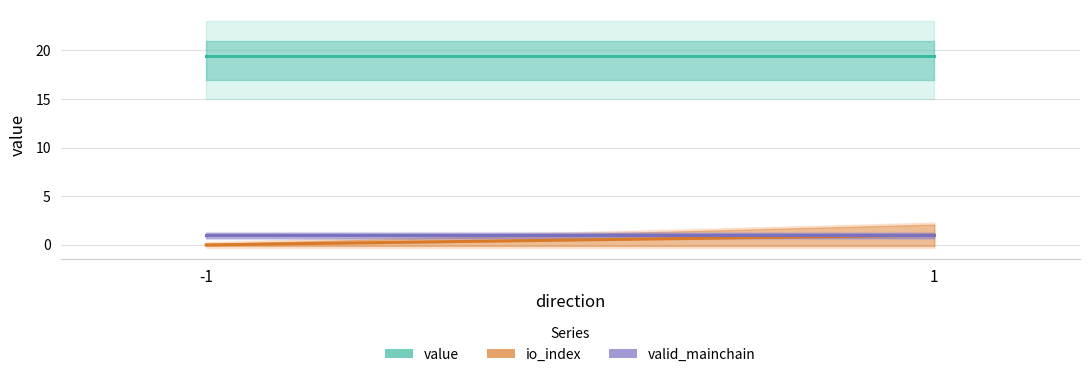

At which category is the sum across all series the highest?

1